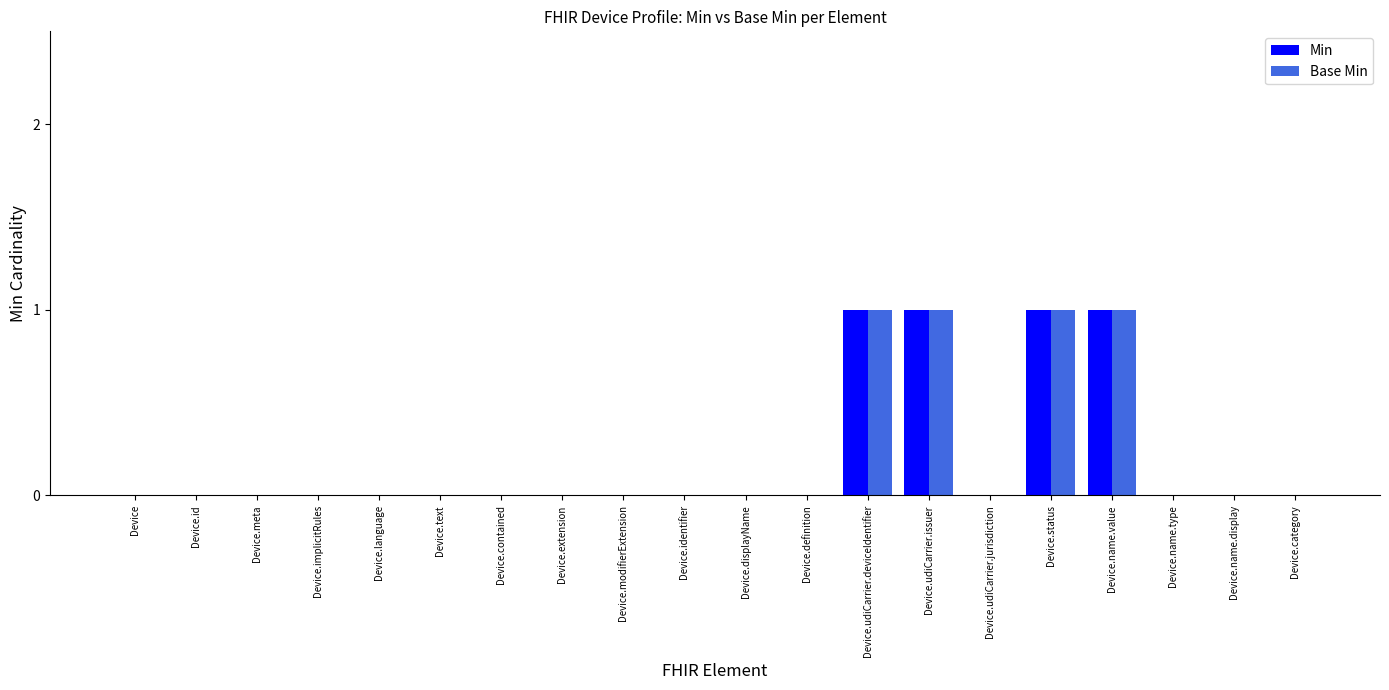

What are all the series names shown in the legend?

Min, Base Min